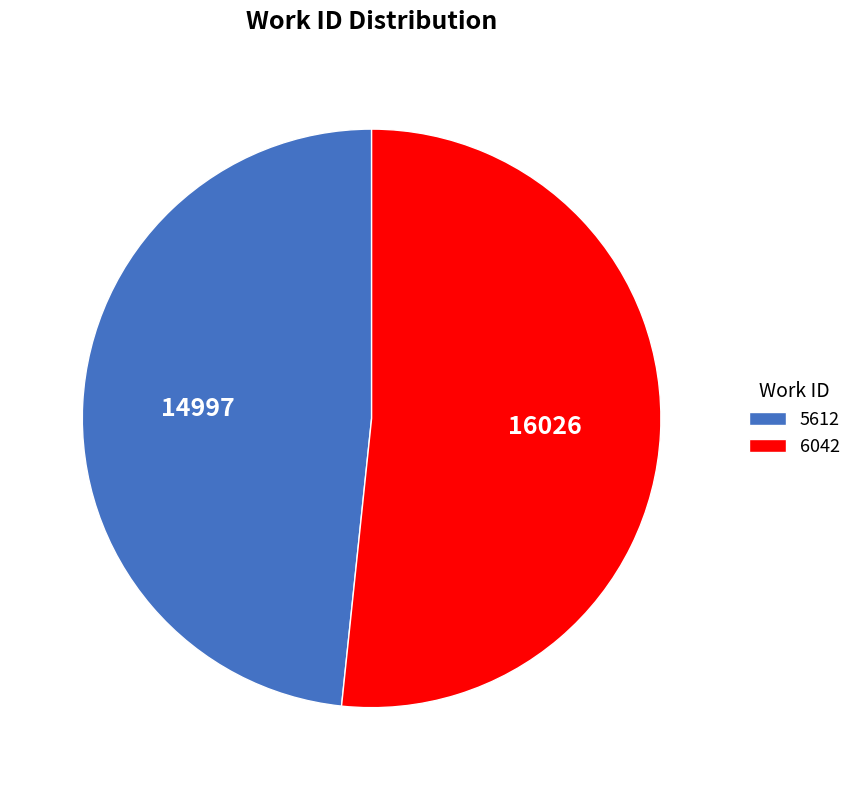

Does any single category account for the majority?

Yes